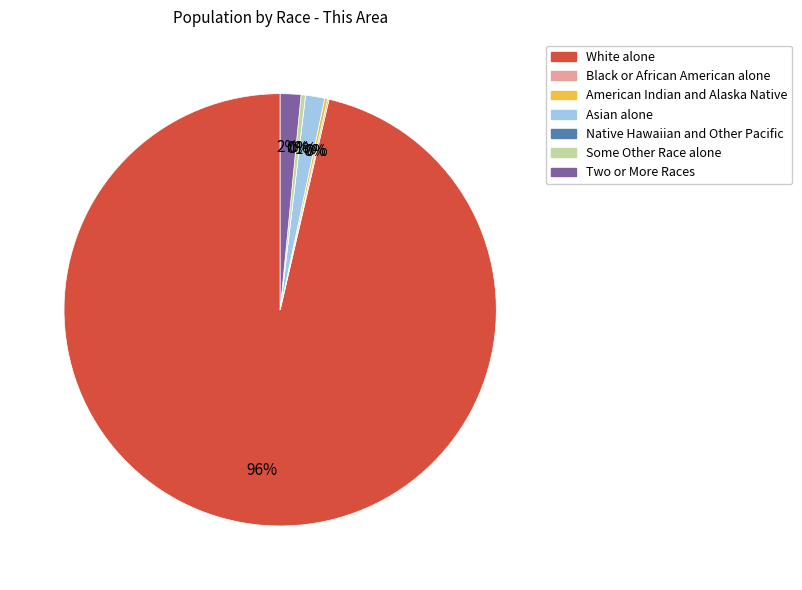

To the nearest percent, what is the combined percentage of White alone and Asian alone?

98%